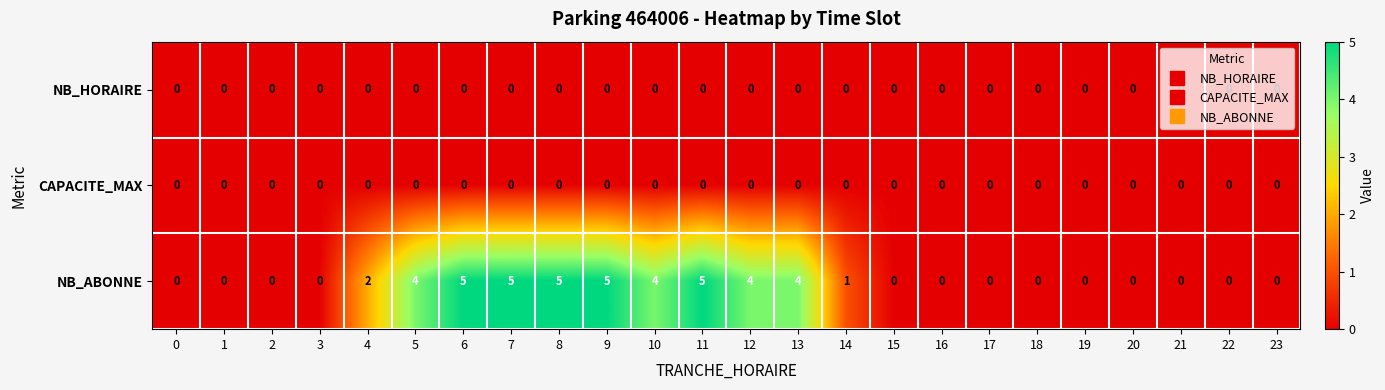

At which label is NB_ABONNE closest to 2?

4